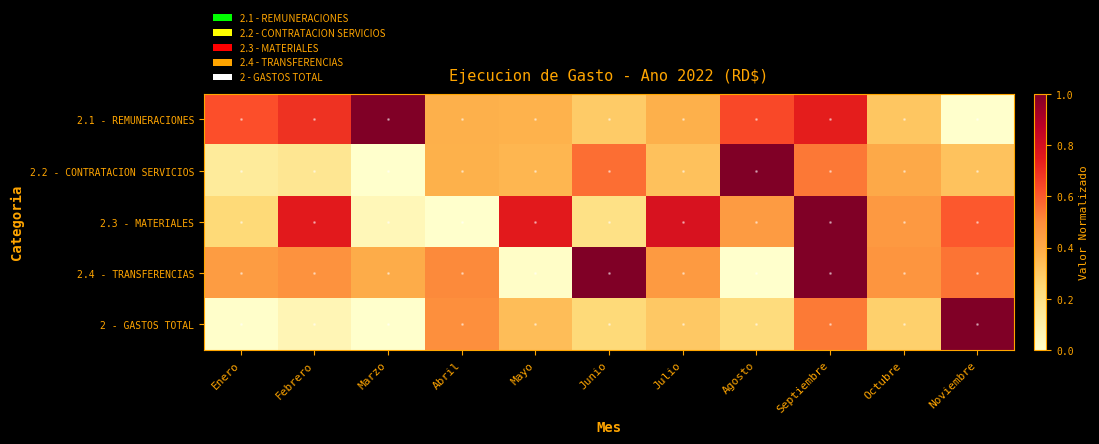

Which series changed the most between Mayo and Julio?

2.4 - TRANSFERENCIAS